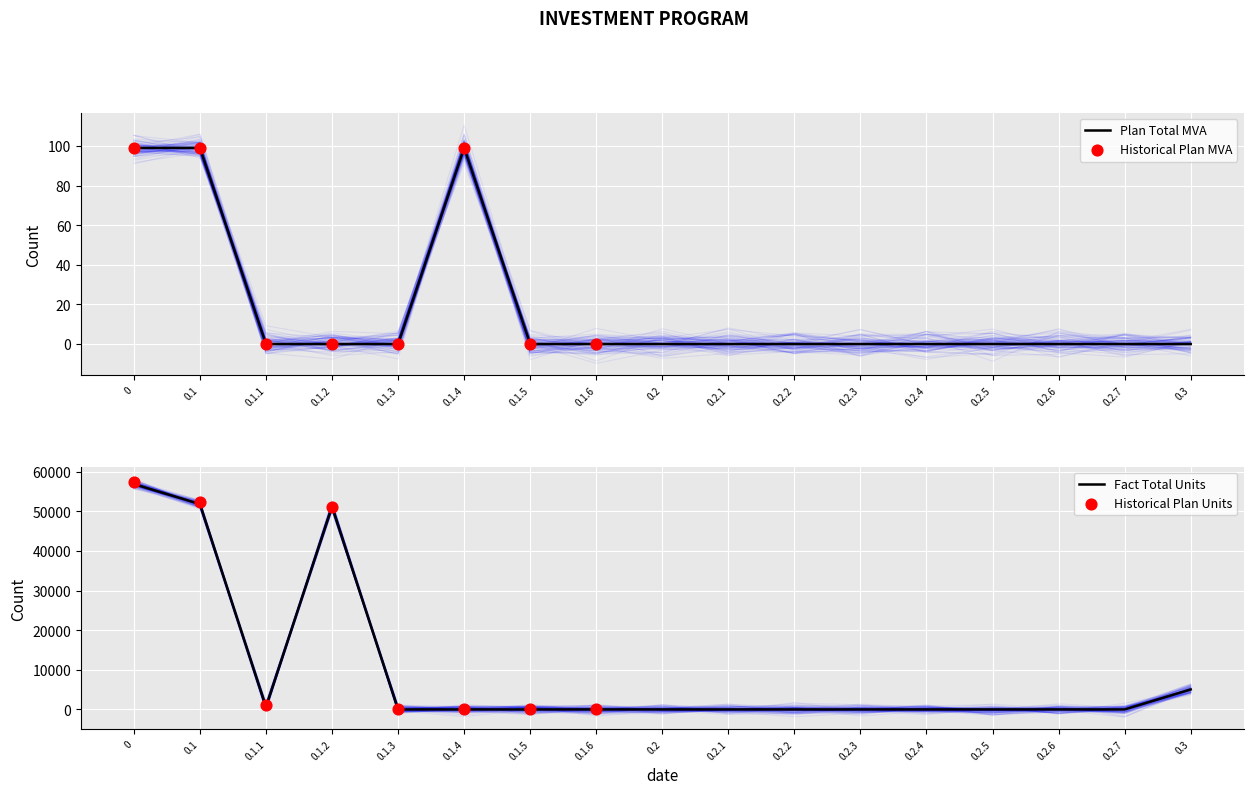

The value of Plan Total MVA at 0.1.6 is -48.5. True or false?

False